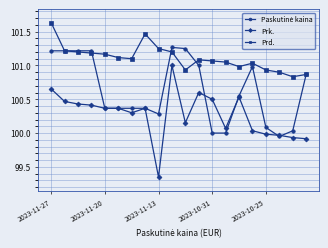

True or false: Prk. and Prd. intersect in this chart.

False